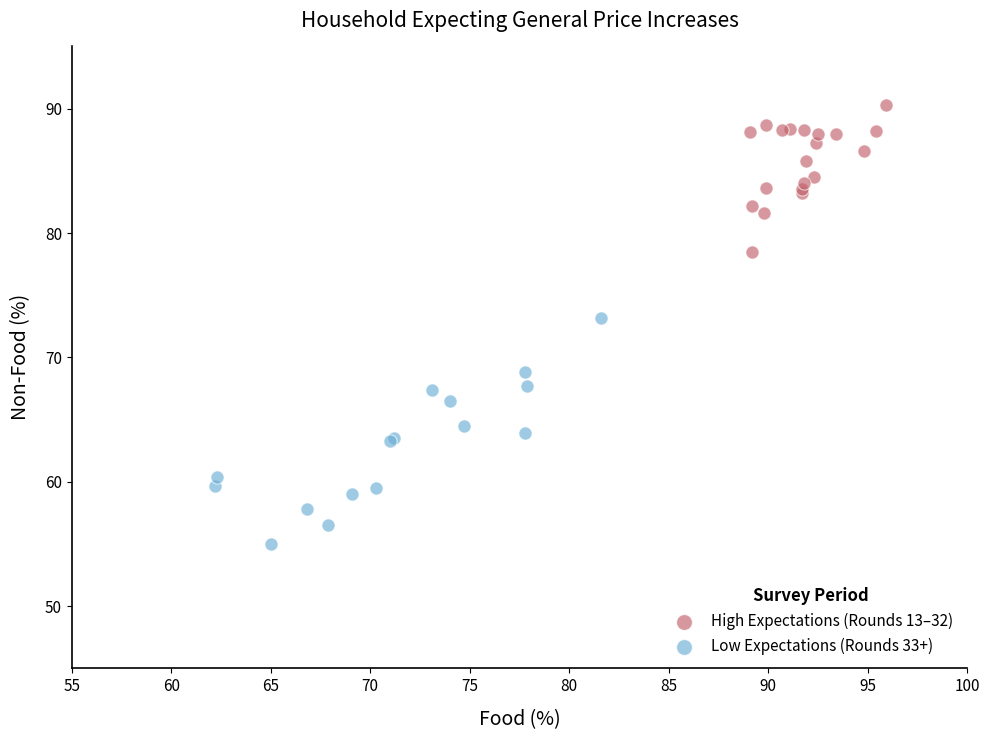

Which series has the largest Y range (max minus min)?

Low Expectations (Rounds 33+)